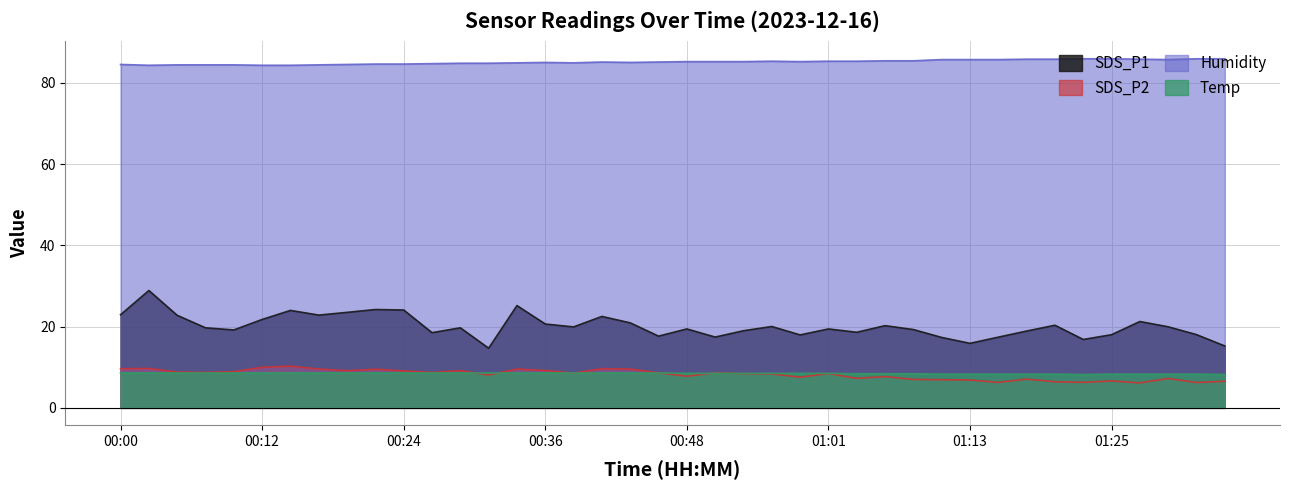

How many series are shown in this chart?

4